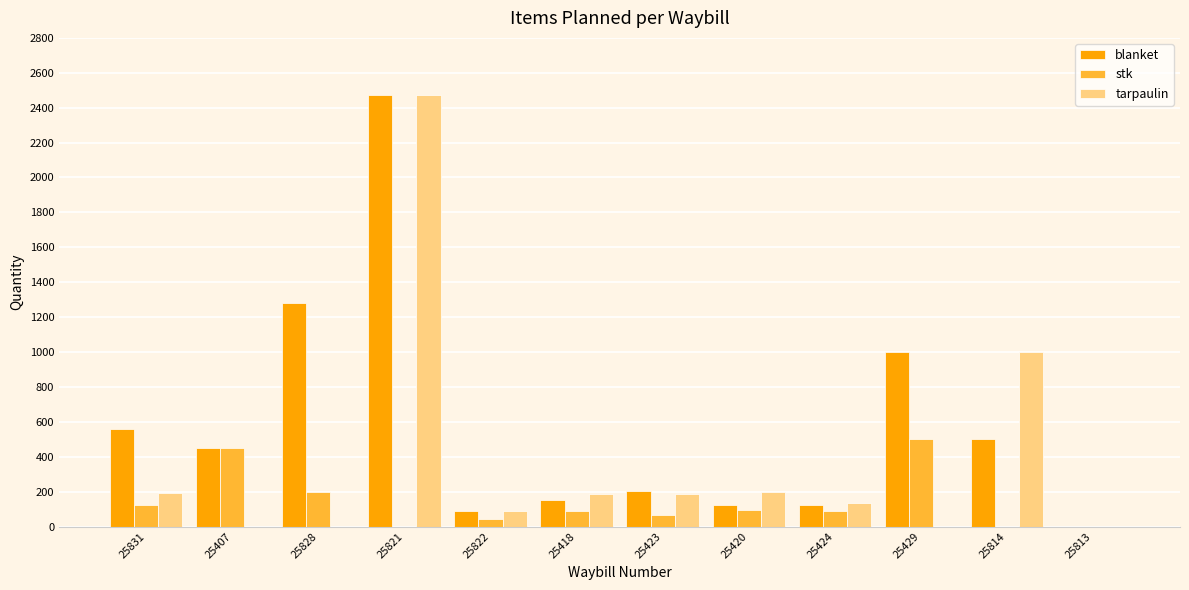

How many categories are shown in the chart?

12